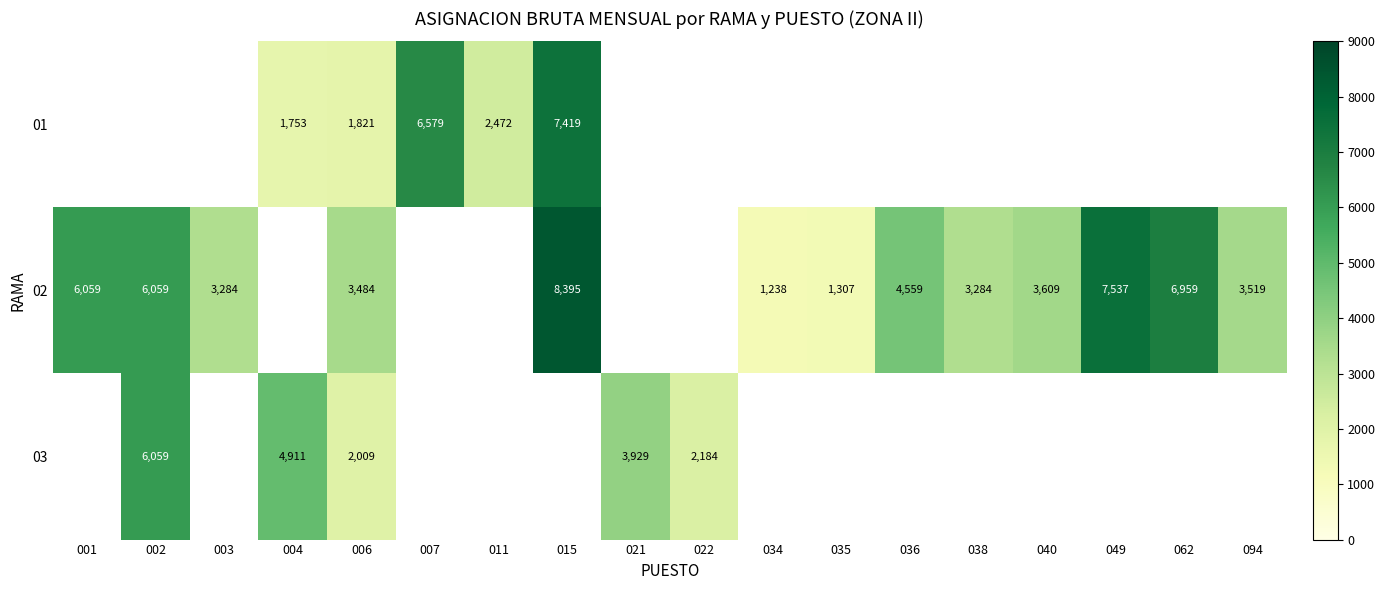

The 01 series shows 11084 at 007. True or false?

False